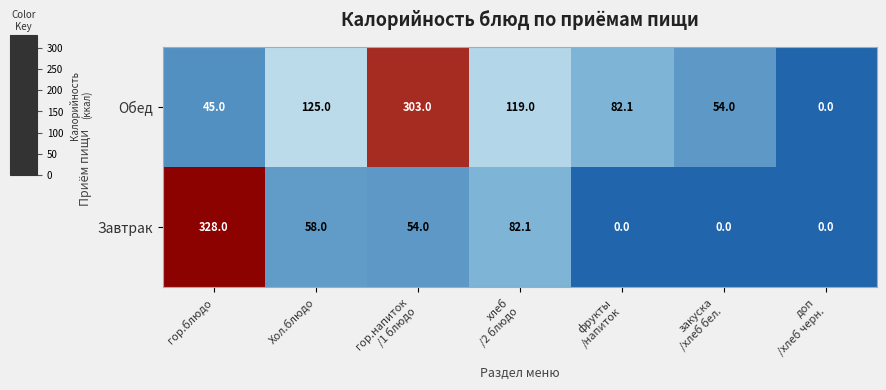

Which series has the largest total across all categories?

Обед